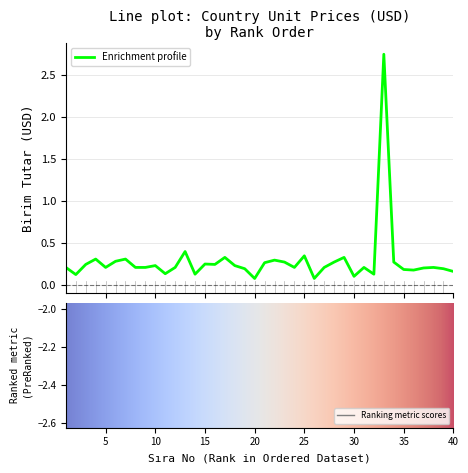

Reading right to left, what are all the values shown in this chart?

40=0.2	39=0.2	38=0.2	37=0.2	36=0.2	35=0.2	34=0.3	33=2.7	32=0.1	31=0.2	30=0.1	29=0.3	28=0.3	27=0.2	26=0.1	25=0.3	24=0.2	23=0.3	22=0.3	21=0.3	20=0.1	19=0.2	18=0.2	17=0.3	16=0.2	15=0.2	14=0.1	13=0.4	12=0.2	11=0.1	10=0.2	9=0.2	8=0.2	7=0.3	6=0.3	5=0.2	4=0.3	3=0.2	2=0.1	1=0.2